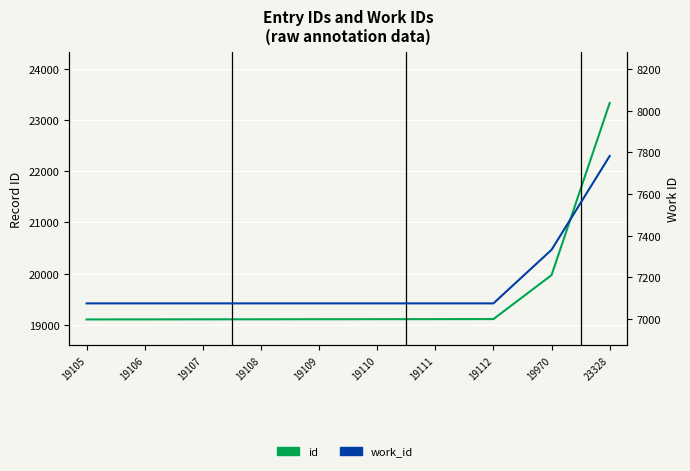

Which series has the largest total across all categories?

id